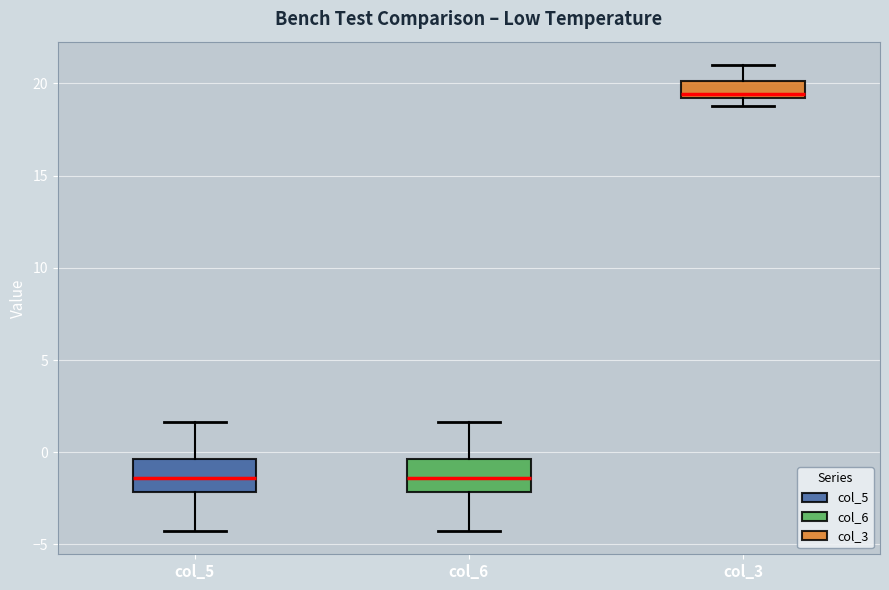

Reading left to right, read every box against the y-axis: the position of its median line, the range the box covers, and the ends of its whiskers. The values are not printed on the chart, so give them approximately, as read against the axis.

col_5: median -1.5, box -2.0 to -0.5, whiskers -4.5 to 1.5
col_6: median -1.5, box -2.0 to -0.5, whiskers -4.5 to 1.5
col_3: median 19.5, box 19.0 to 20.0, whiskers 19.0 (just below the box's lower edge) to 21.0